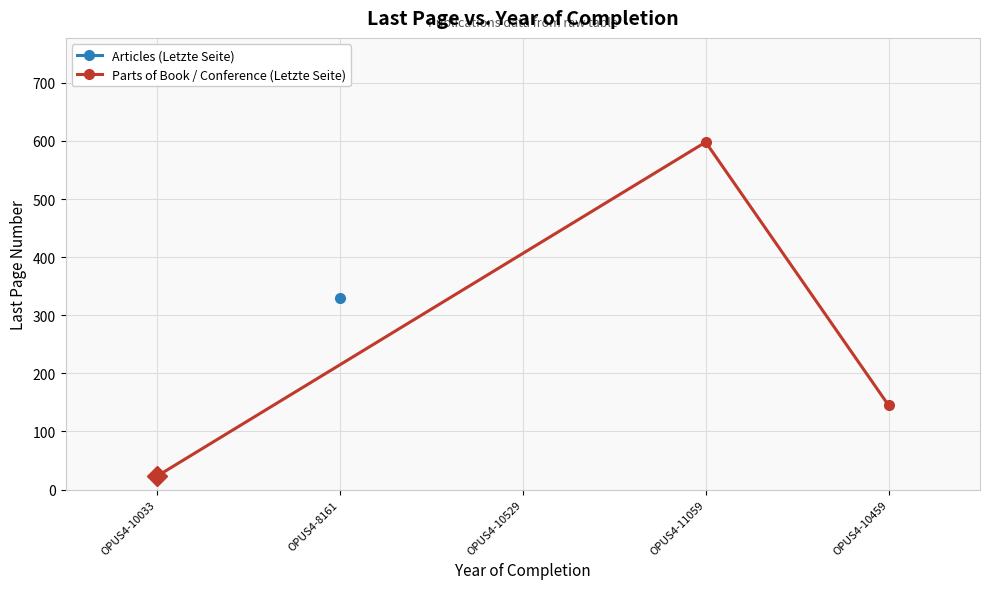

Rank the categories by Parts of Book / Conference (Letzte Seite) value from lowest to highest.

OPUS4-10033, OPUS4-10459, OPUS4-11059